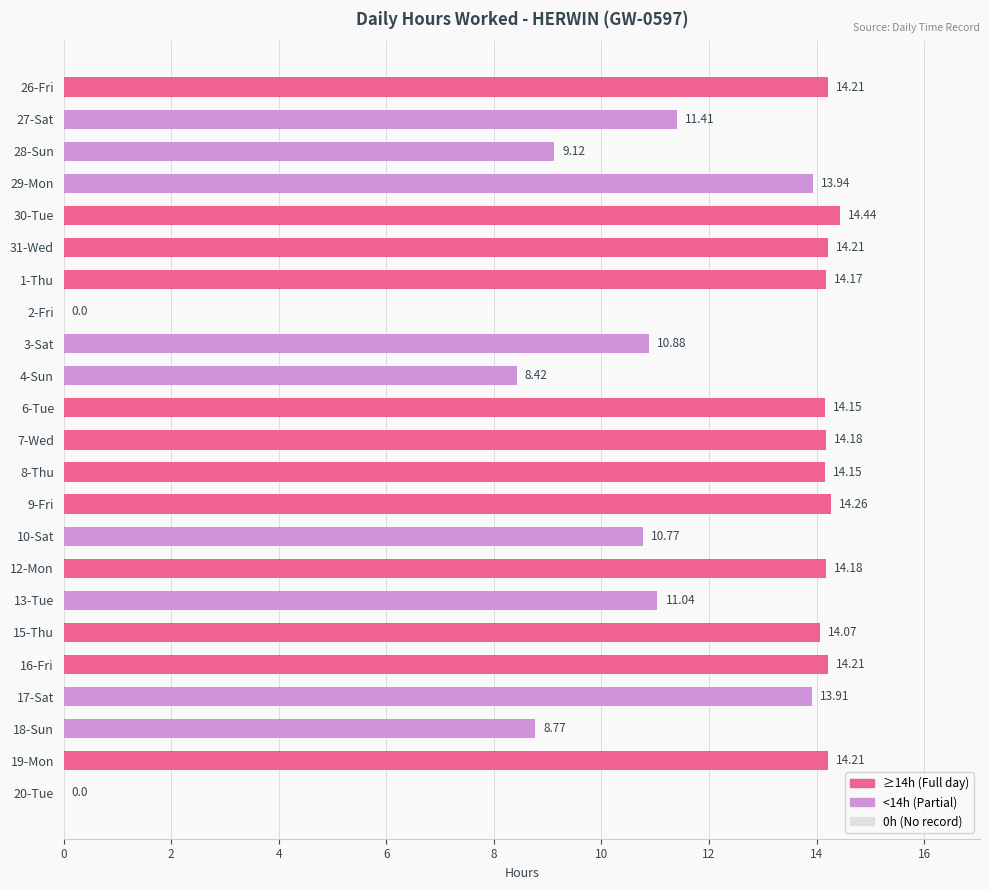

What is the sum of the values at 30-Tue and 20-Tue?

14.4